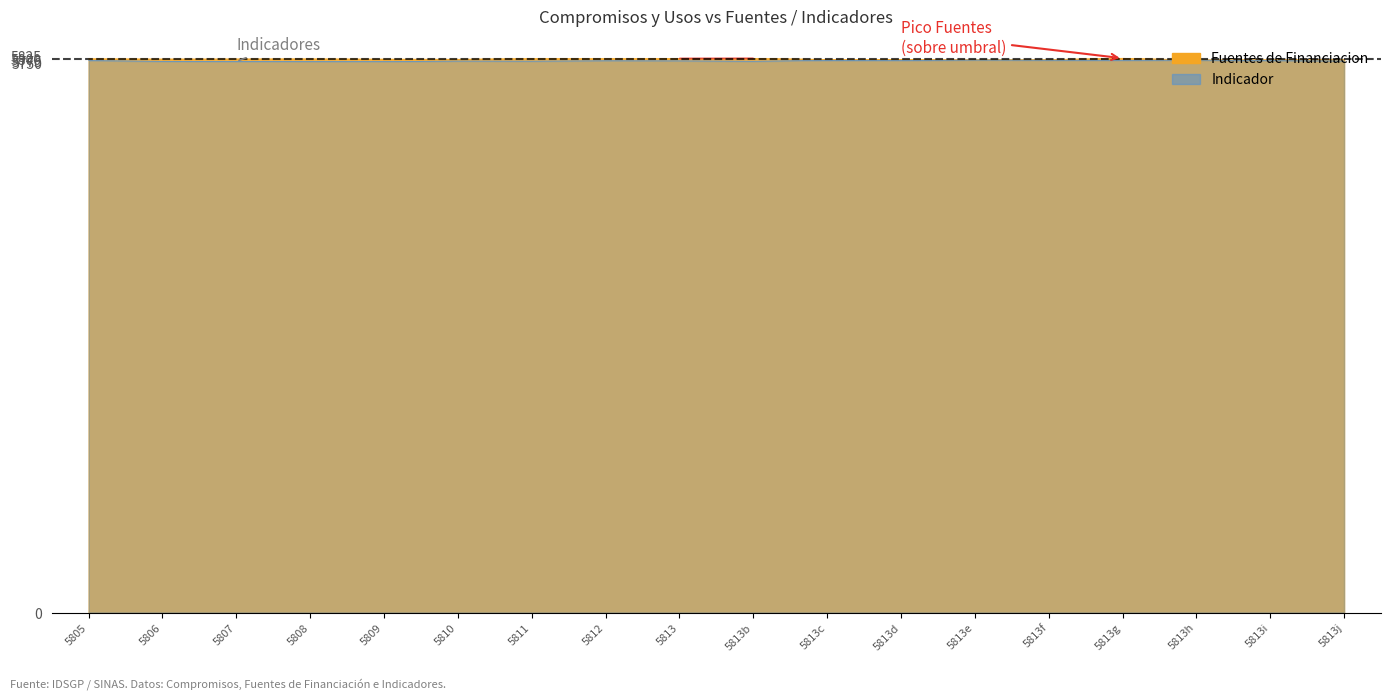

What is the value of the Fuentes de Financiacion point at the 4th from the left?

5797